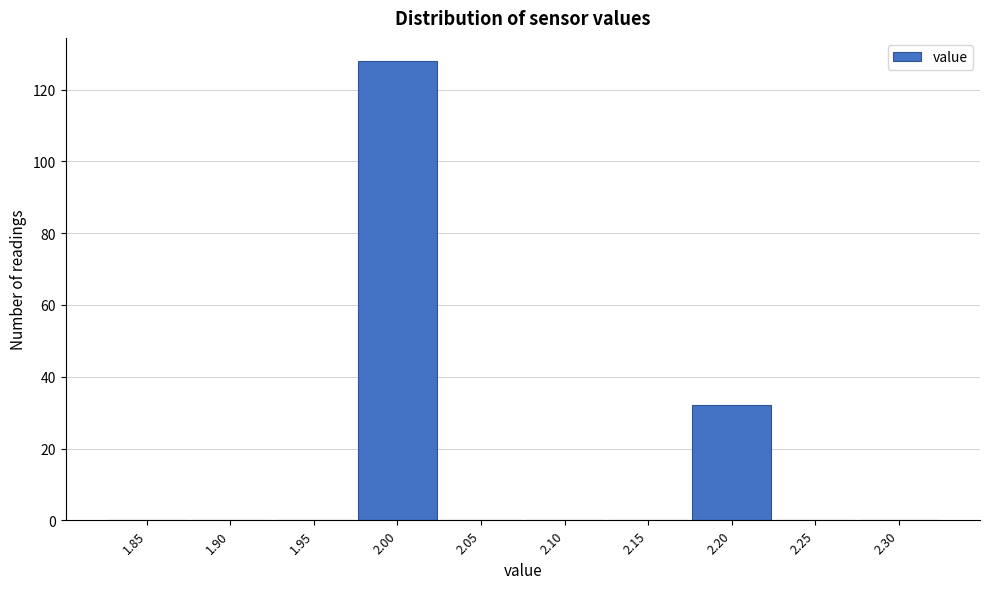

Reading left to right, what are all the values shown in this chart?

1.85=0	1.90=0	1.95=0	2.00=128	2.05=0	2.10=0	2.15=0	2.20=32	2.25=0	2.30=0